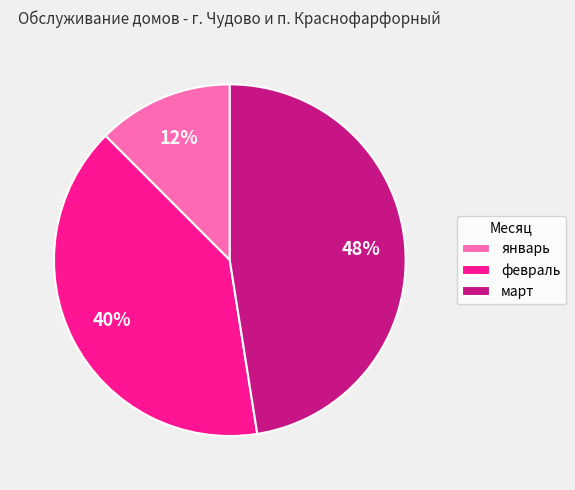

Which category has the smallest portion of the pie?

январь